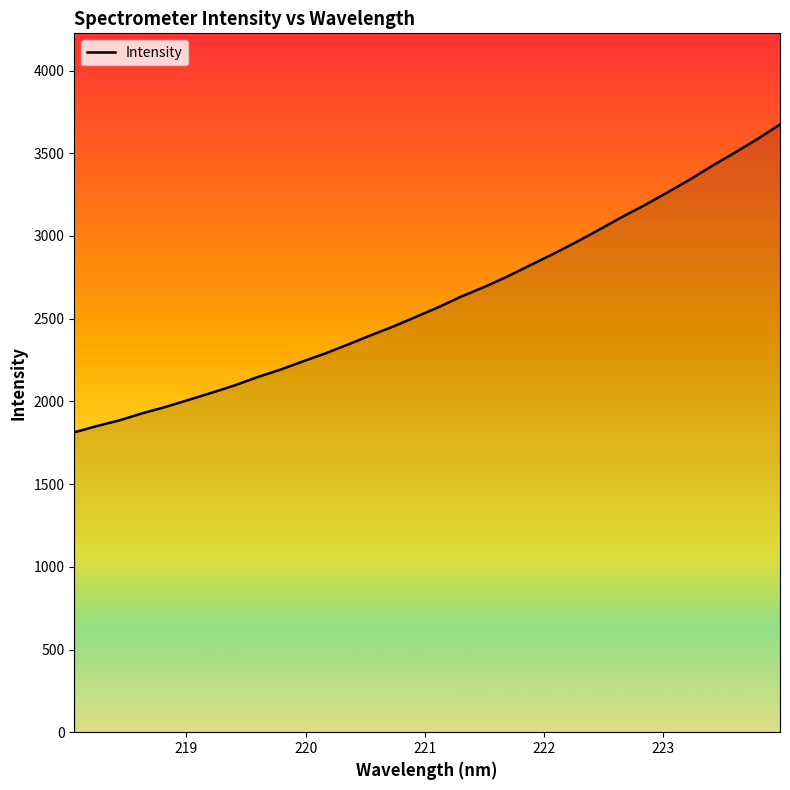

What is the difference between the maximum and minimum values?

1860.9